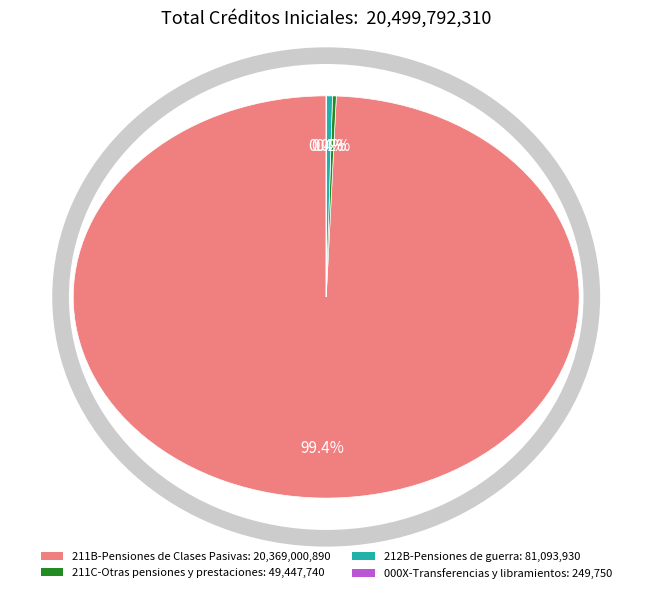

To the nearest percent, what is the difference between the 211B-Pensiones de Clases Pasivas and 212B-Pensiones de guerra slice percentages?

99%